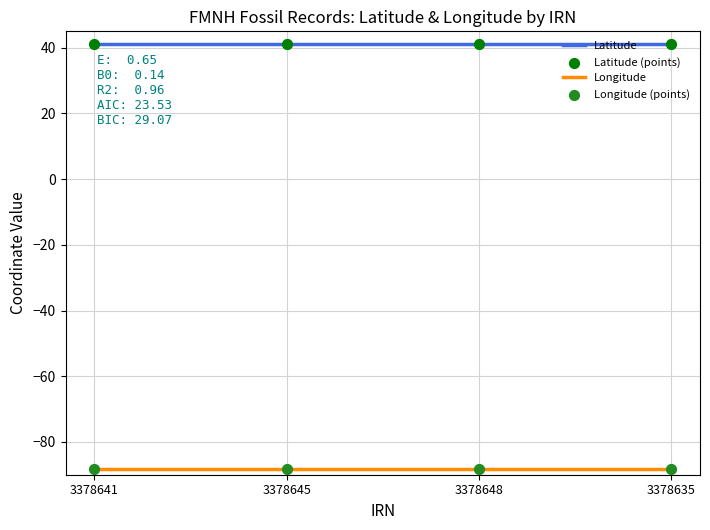

At how many categories does at least one series exceed -22?

4